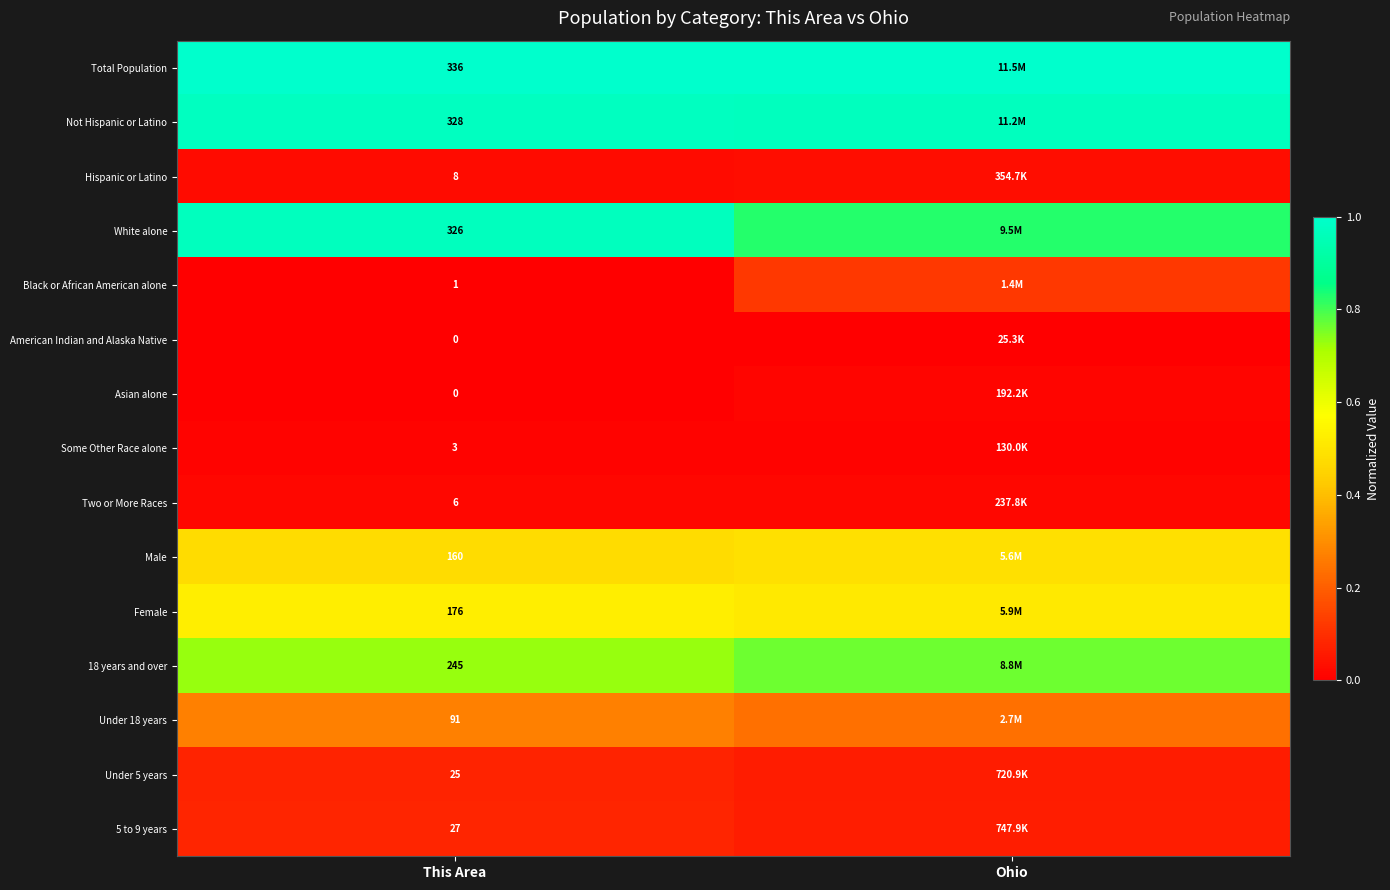

What is the difference between the highest and lowest values at Ohio?

1.0